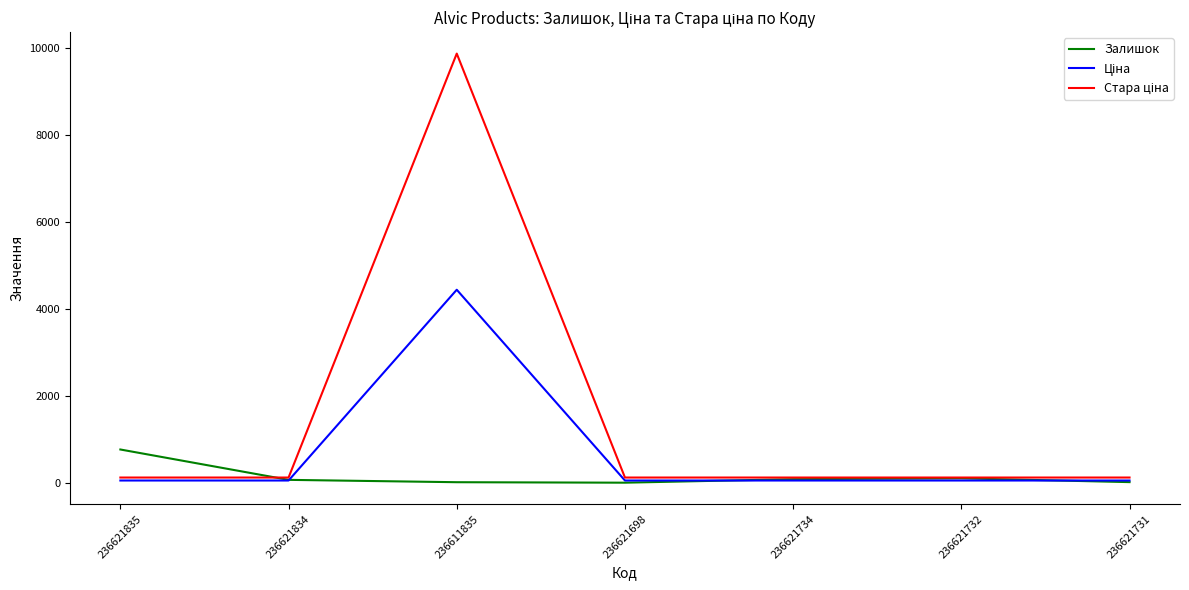

Is it true that Залишок equals 178.7 at 236621835?

False